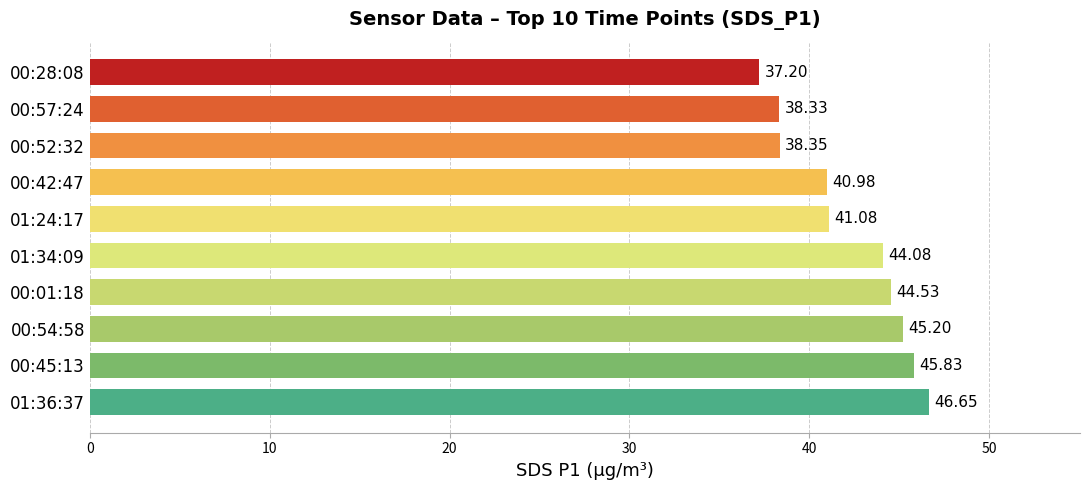

Does the chart contain any negative values?

No